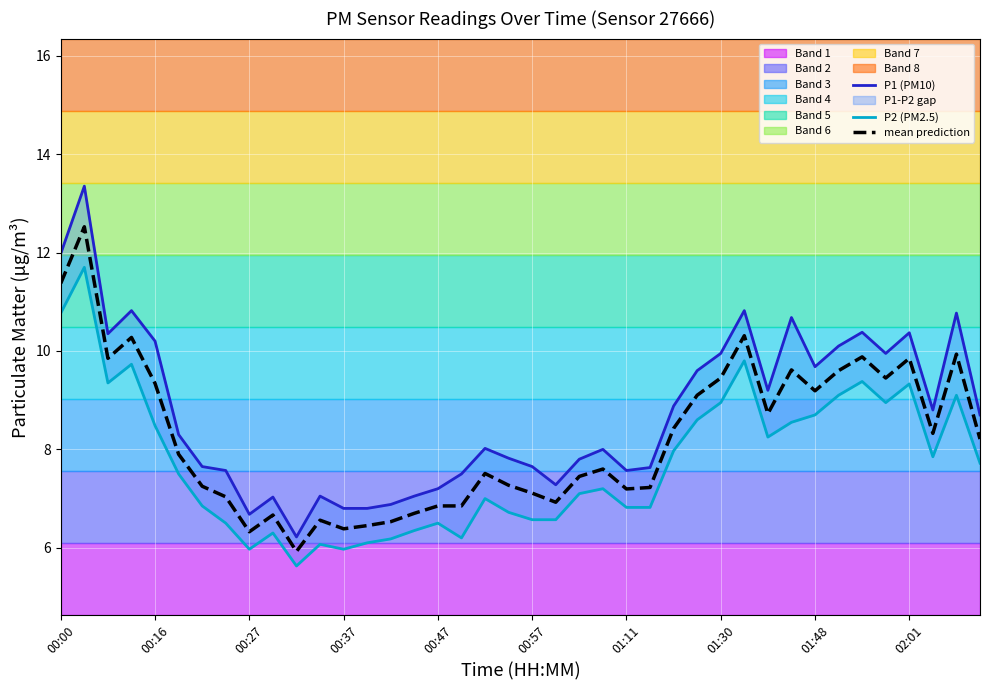

What position from the left is 18?

19